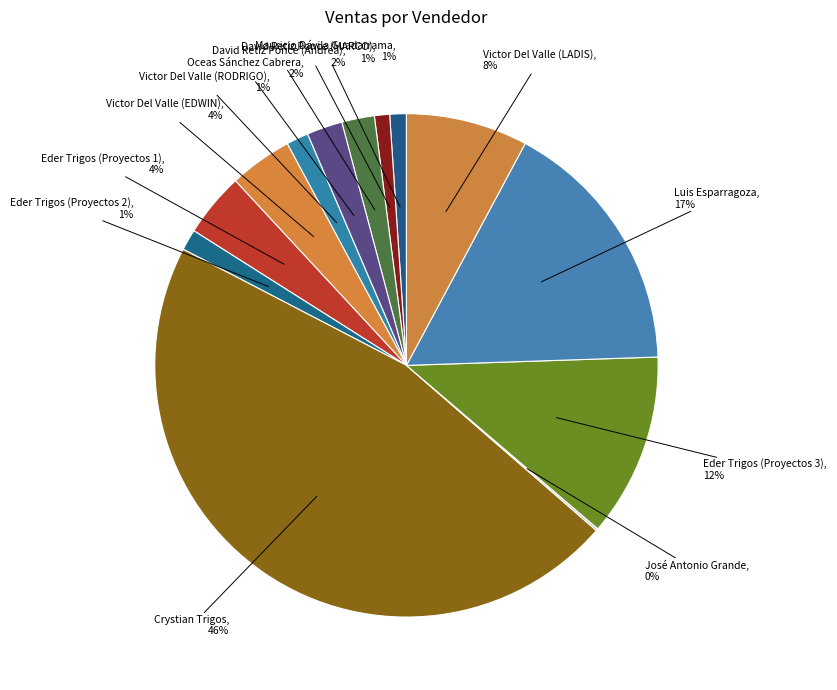

Is there a majority slice in this chart?

No